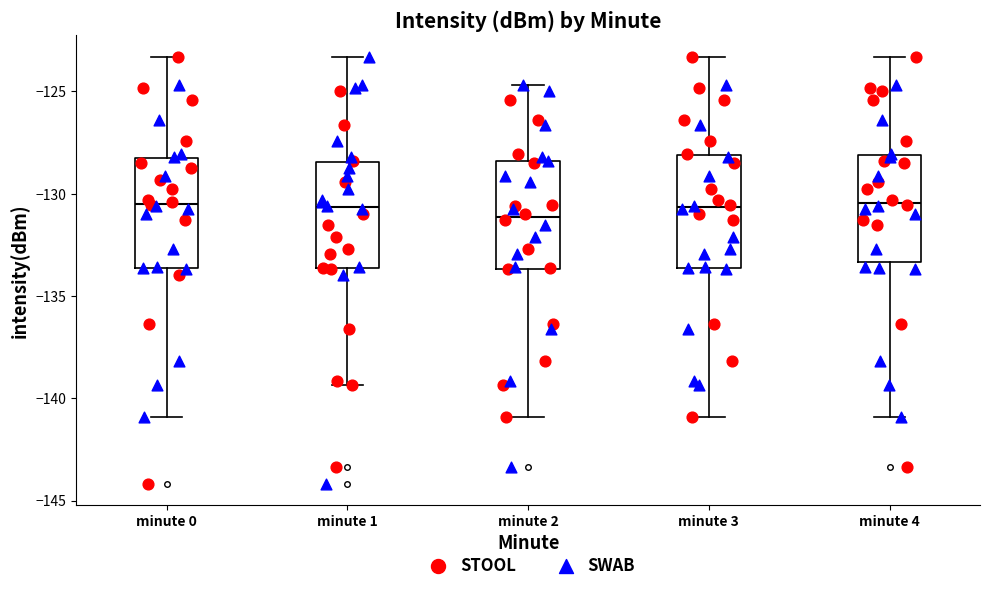

Reading left to right, read every box against the y-axis: the position of its median line, the range the box covers, and the ends of its whiskers. The values are not printed on the chart, so give them approximately, as read against the axis.

minute 0: median -130.5, box -133.5 to -128.5, whiskers -141.0 to -123.5
minute 1: median -130.5, box -133.5 to -128.5, whiskers -139.5 to -123.5
minute 2: median -131.0, box -133.5 to -128.5, whiskers -141.0 to -124.5
minute 3: median -130.5, box -133.5 to -128.0, whiskers -141.0 to -123.5
minute 4: median -130.5, box -133.5 to -128.0, whiskers -141.0 to -123.5